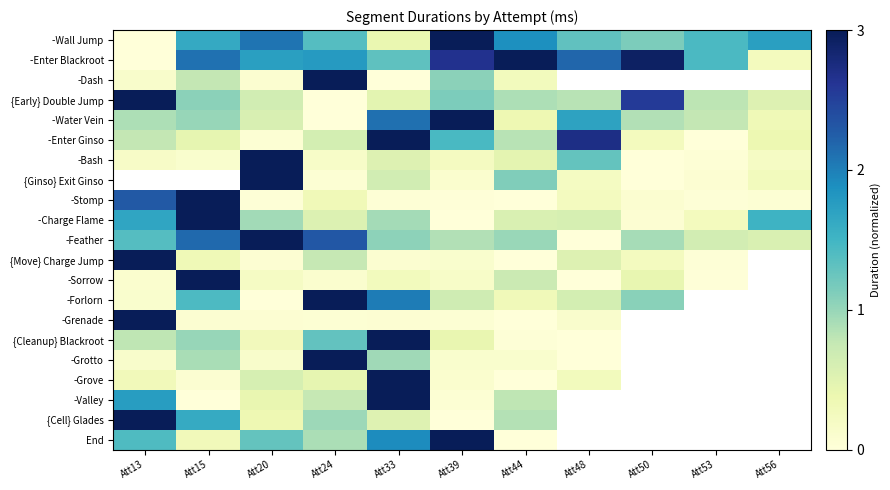

Is it true that {Cell} Glades equals 1.0 at Att24?

True